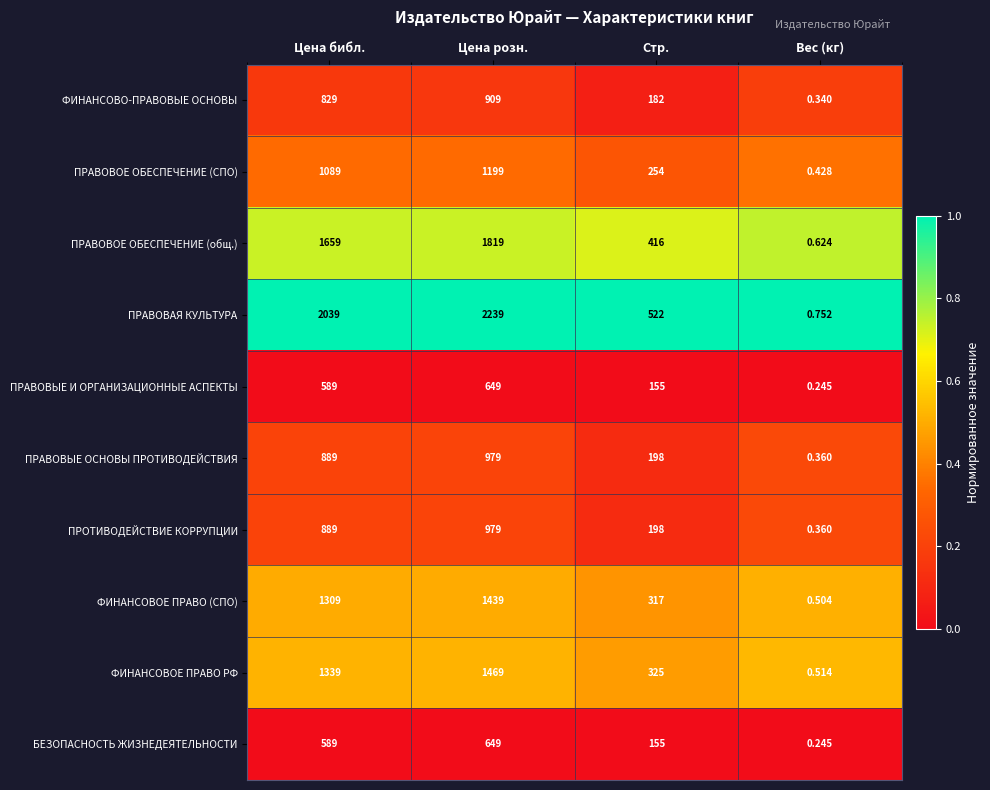

List the labels in order of ФИНАНСОВО-ПРАВОВЫЕ ОСНОВЫ value, largest first.

Цена розн., Цена библ., Стр., Вес (кг)